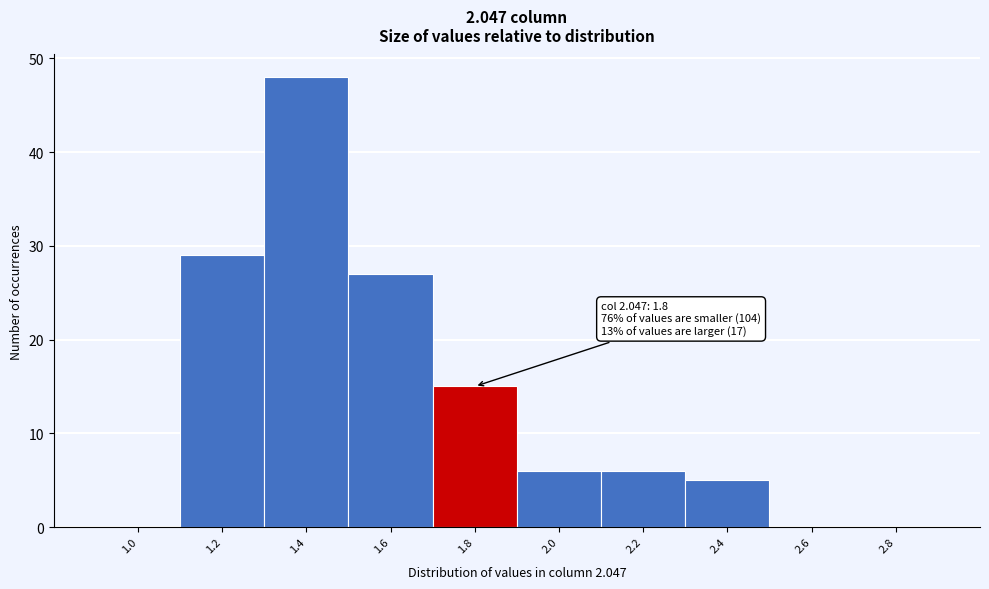

Reading left to right, transcribe all the data shown in this chart.

1.0=0	1.2=29	1.4=48	1.6=27	1.8=15	2.0=6	2.2=6	2.4=5	2.6=0	2.8=0